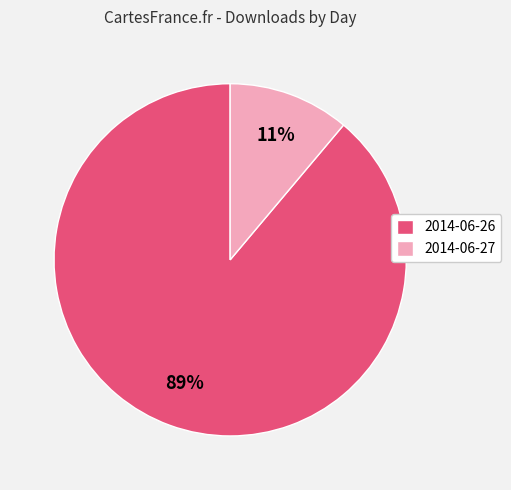

How many slices are in this pie chart?

2